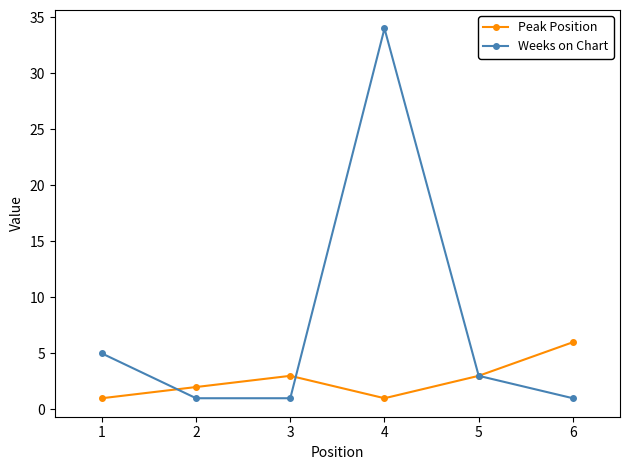

What is the value of the Weeks on Chart point at the 6th from the left?

1